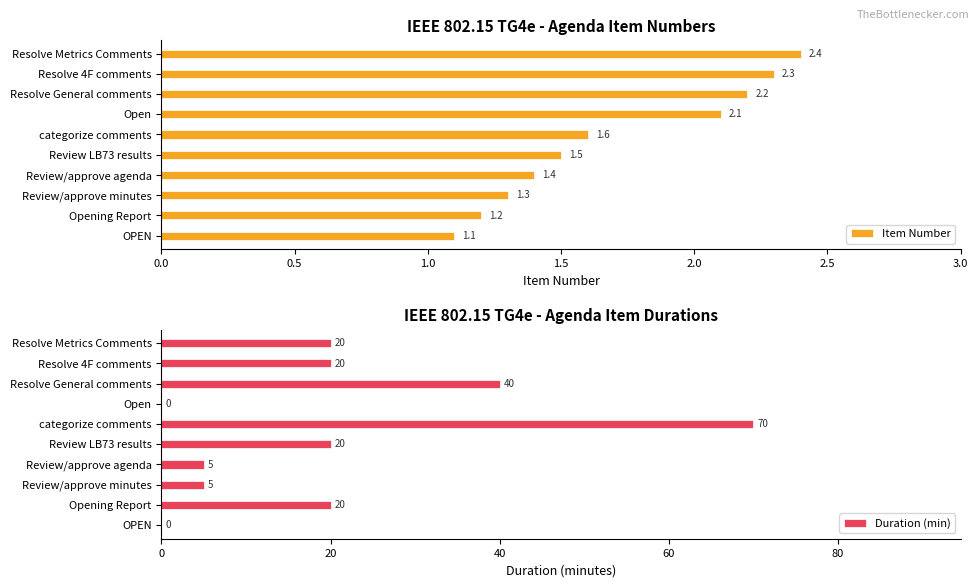

List the series in order of their overall mean, highest first.

Duration (min), Item Number